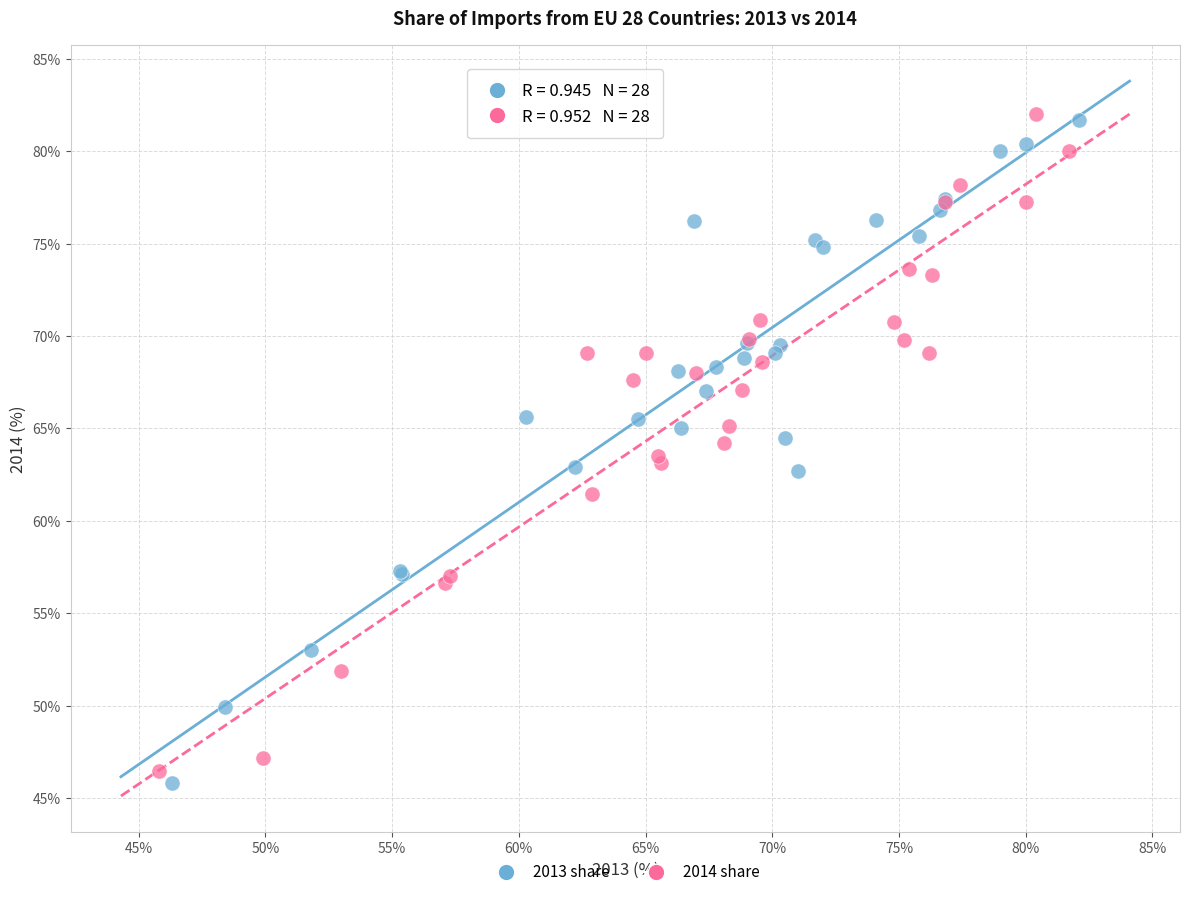

What are all the series names shown in the legend?

2013 share, 2014 share